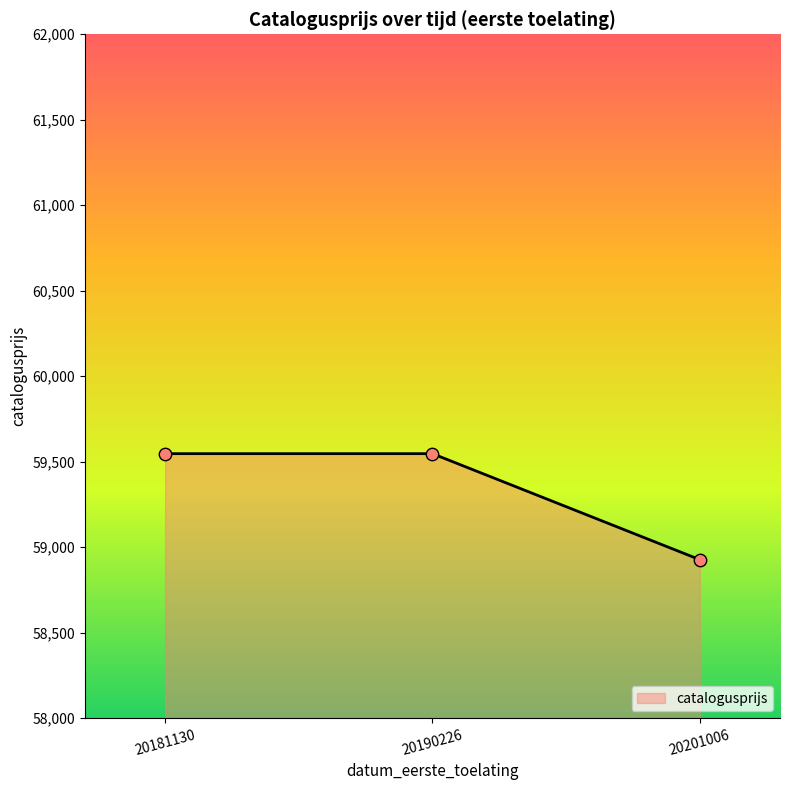

What is the ratio of the value at 20201006 to the value at 20190226?

1.0